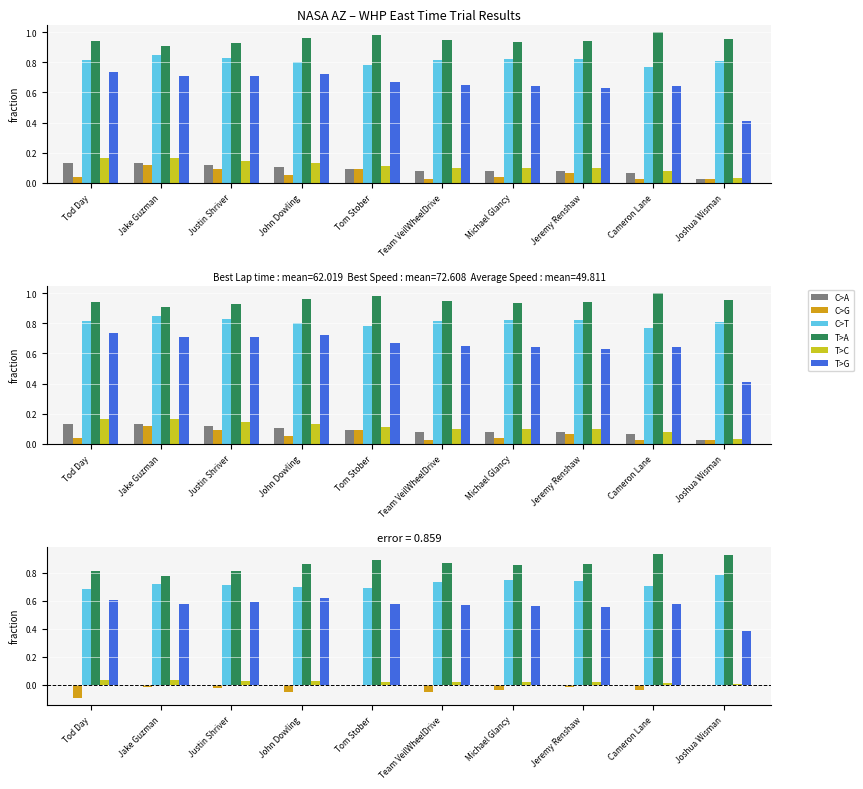

What is the label of the 4th bar from the left?

John Dowling